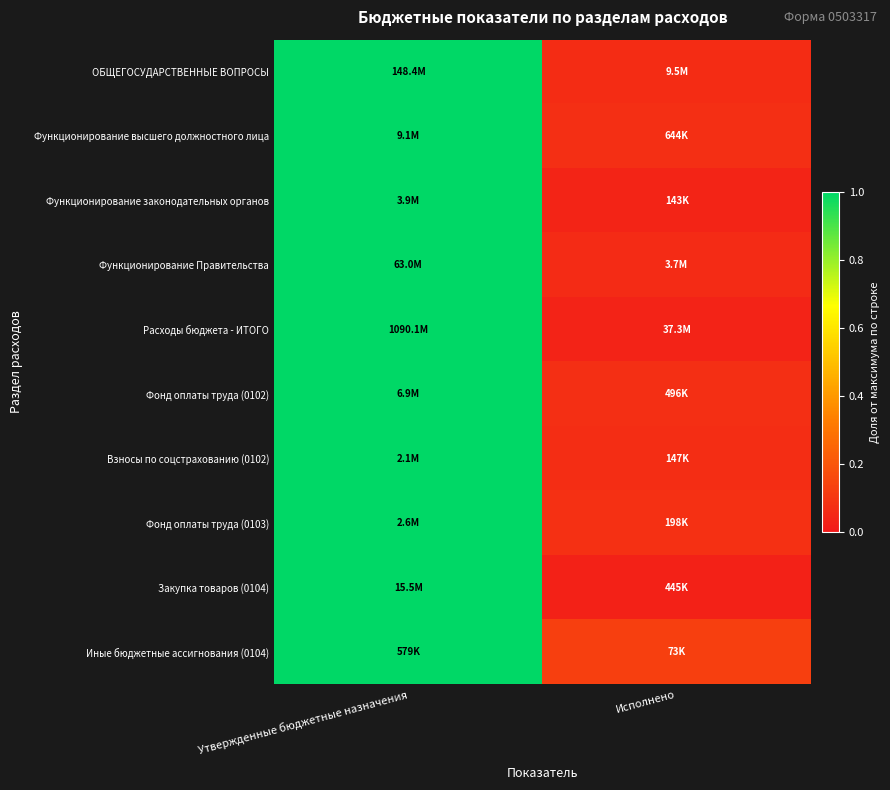

At how many categories does at least one series exceed 0?

2